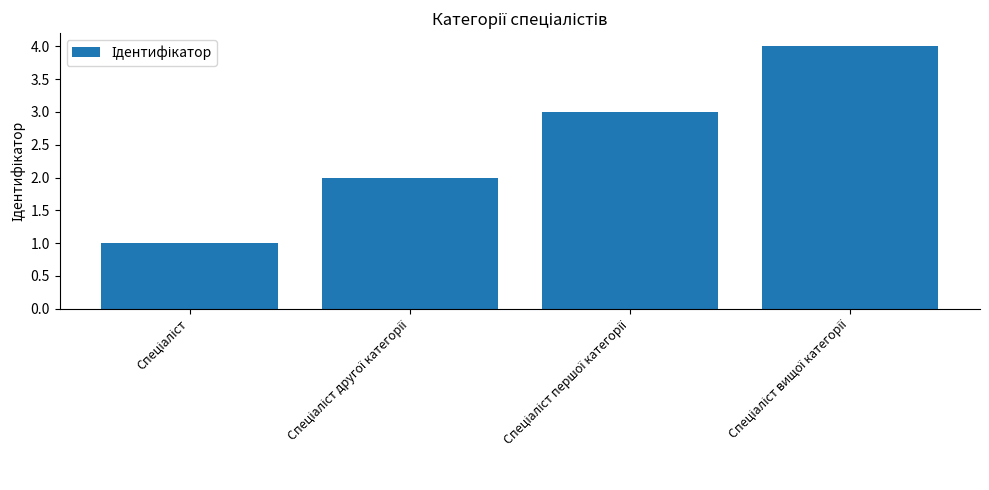

How many data points does each series have?

4